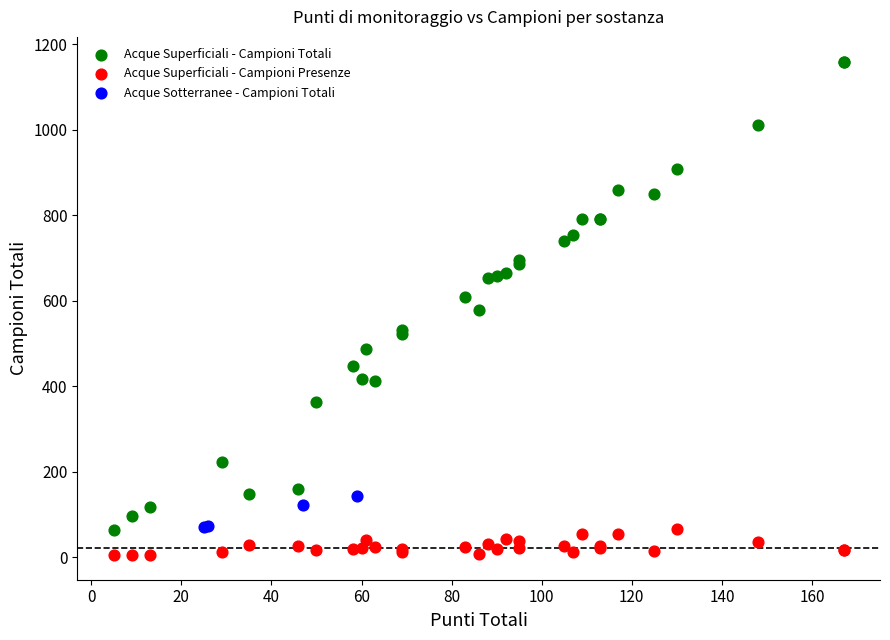

Which series contains the highest Y value?

Acque Superficiali - Campioni Totali